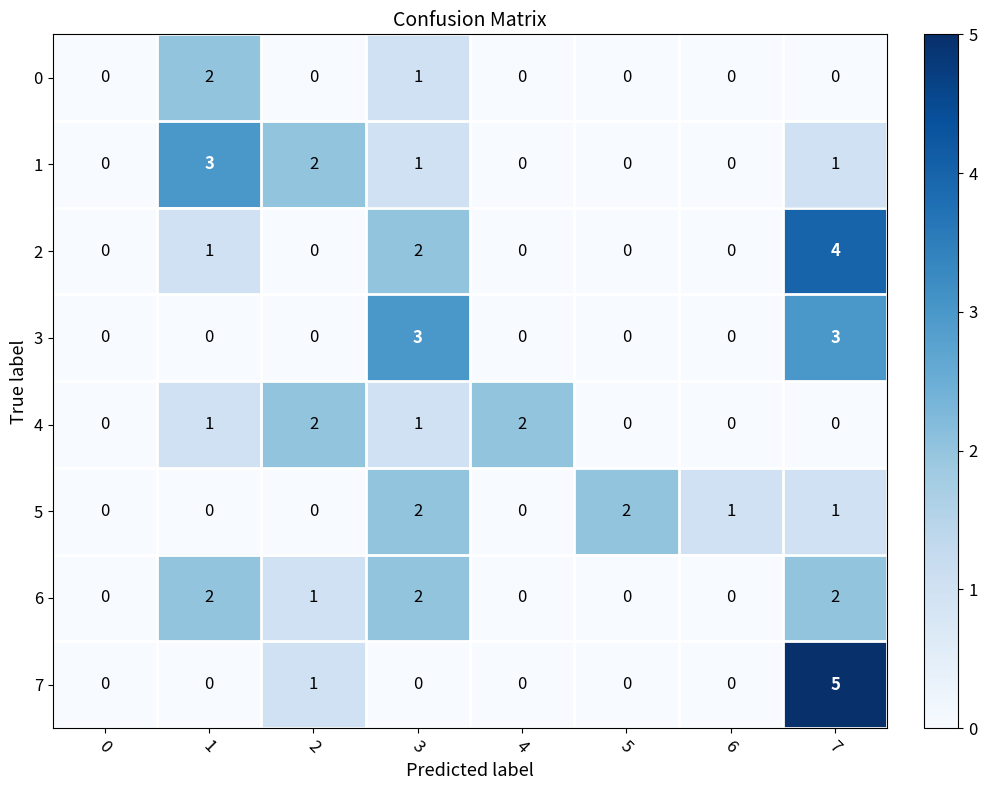

How many data points does each series have?

8